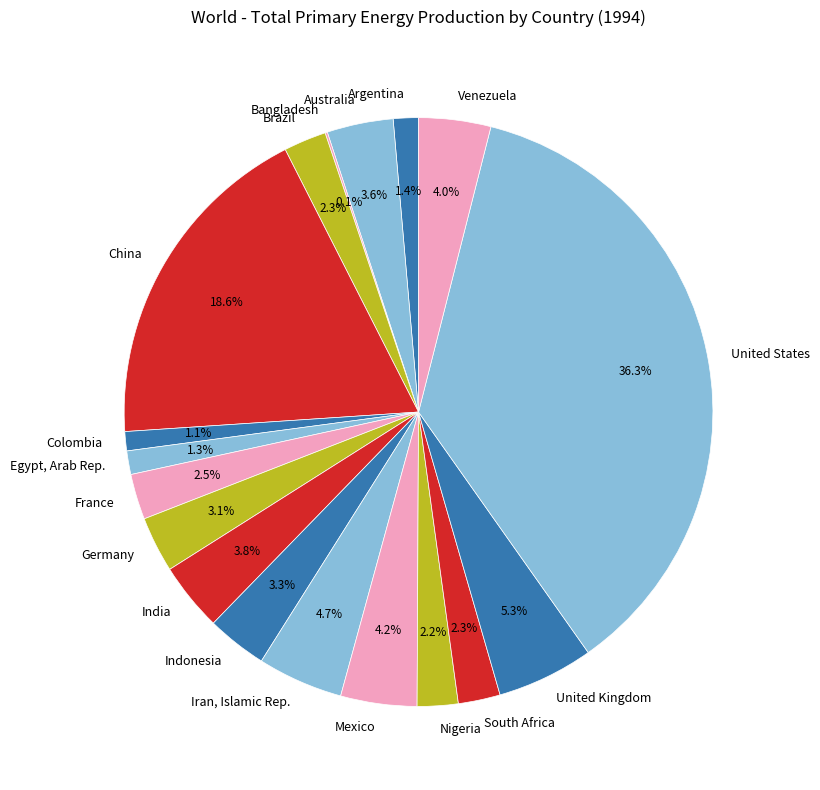

Which has a higher value, Argentina or Brazil?

Brazil